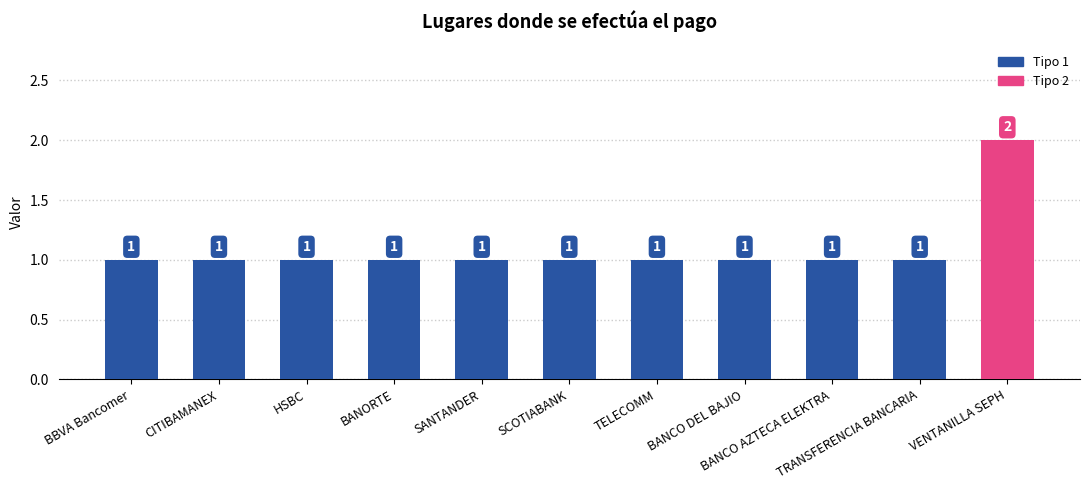

What is the sum of the values at BANCO AZTECA ELEKTRA and VENTANILLA SEPH?

3